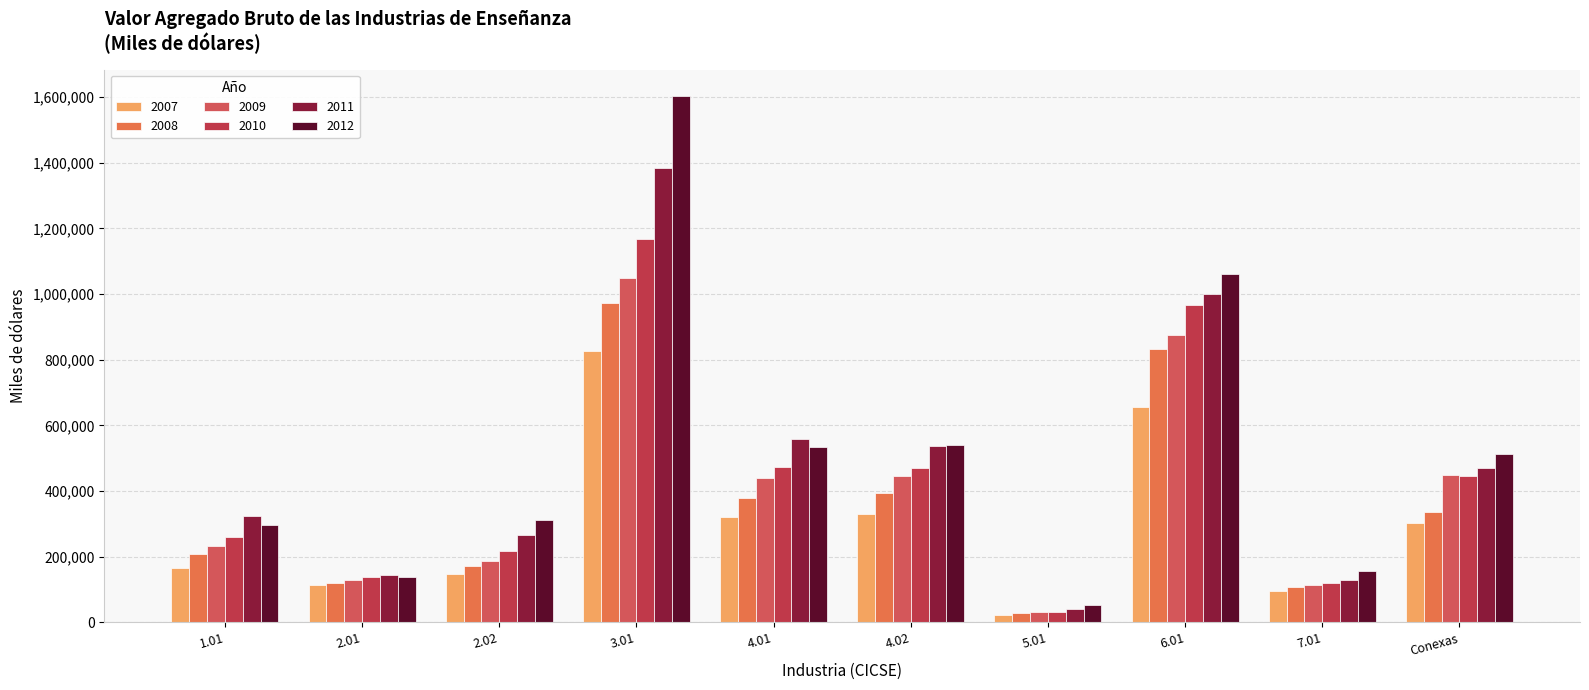

What are all the series names shown in the legend?

2007, 2008, 2009, 2010, 2011, 2012